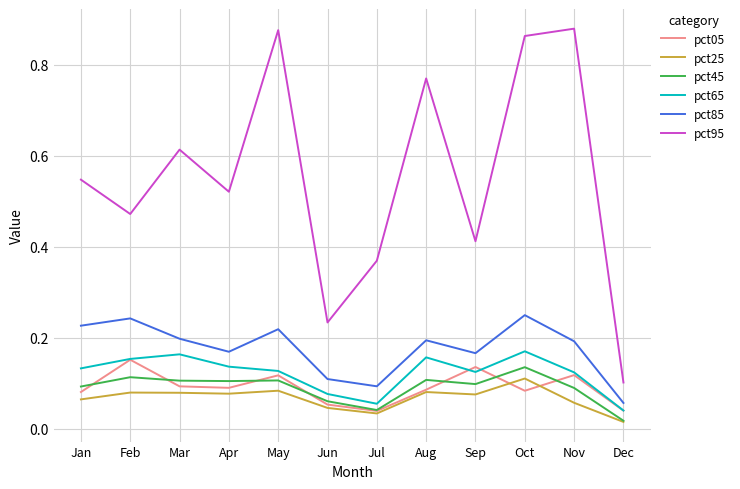

Which series changed the most between Apr and Nov?

pct95